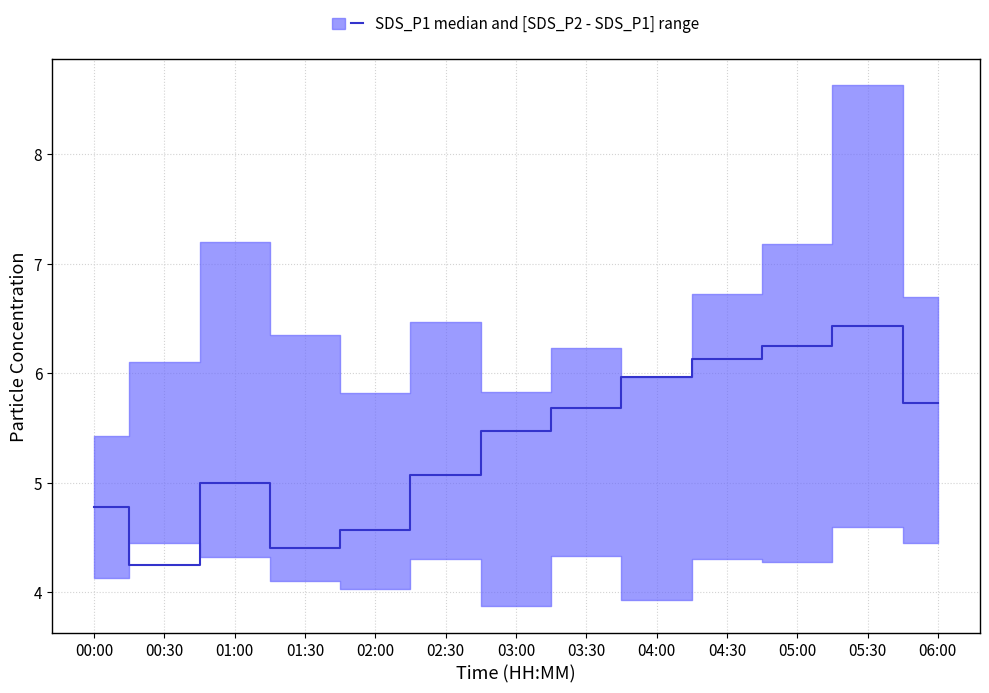

Which has a higher value, 04:30 or 06:00?

04:30